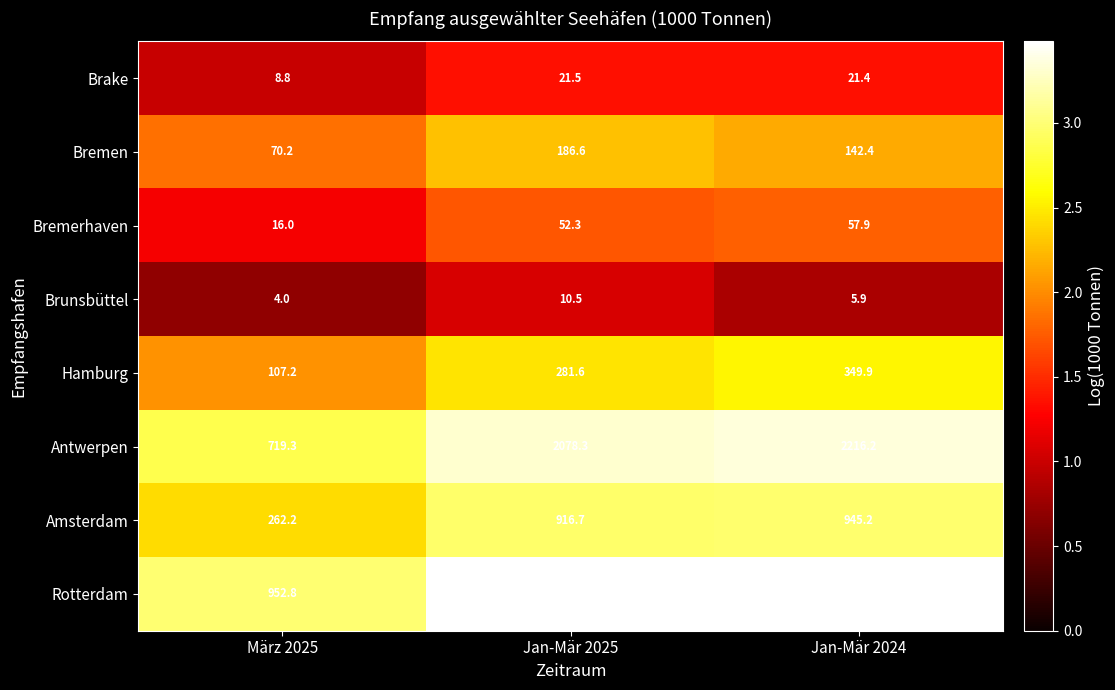

What is the smallest value displayed?

4.0